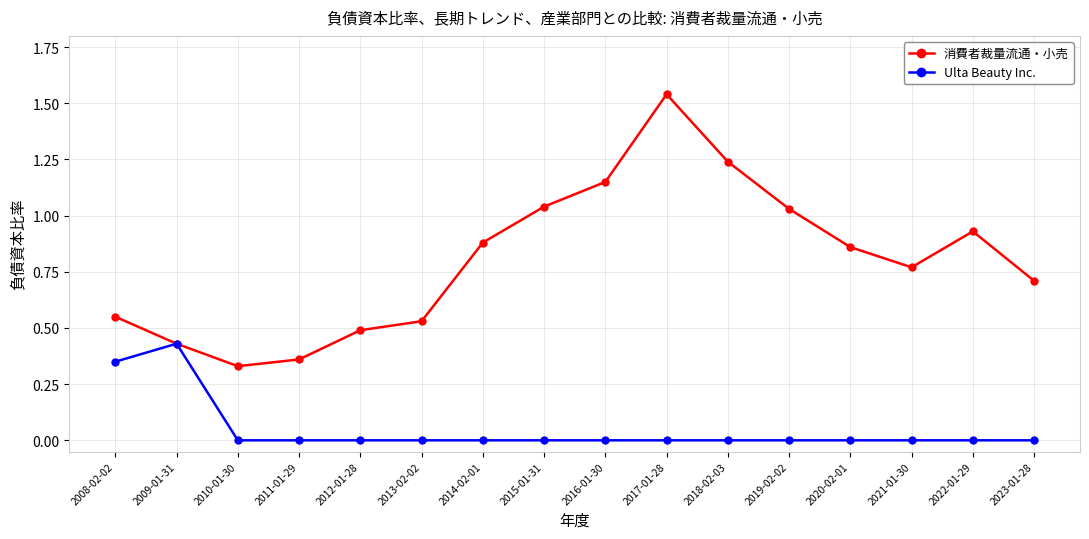

Rank the series at 2020-02-01 from lowest to highest value.

Ulta Beauty Inc., 消費者裁量流通・小売